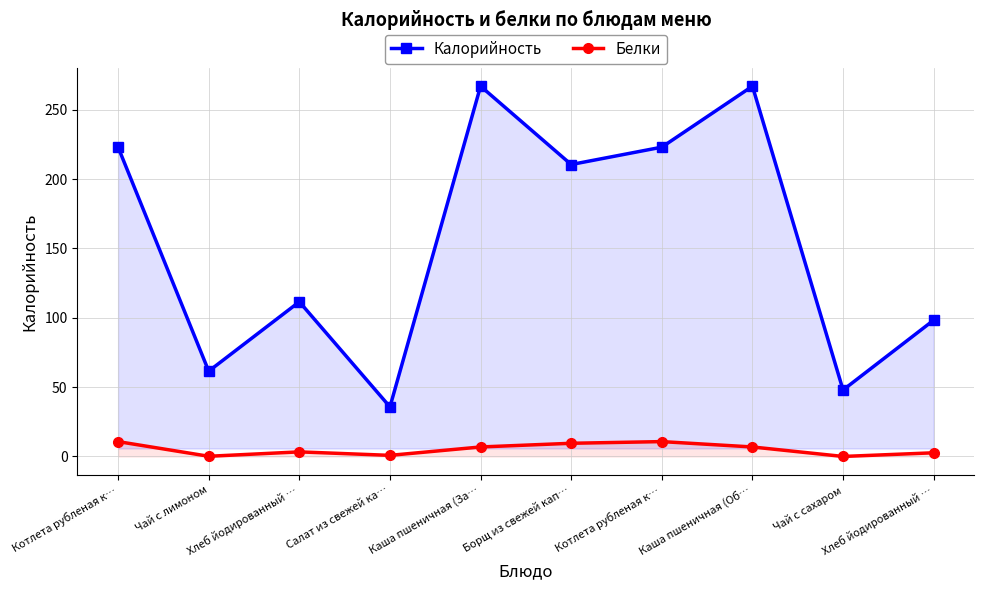

True or false: Белки has more than 1 points higher than both neighbors.

True